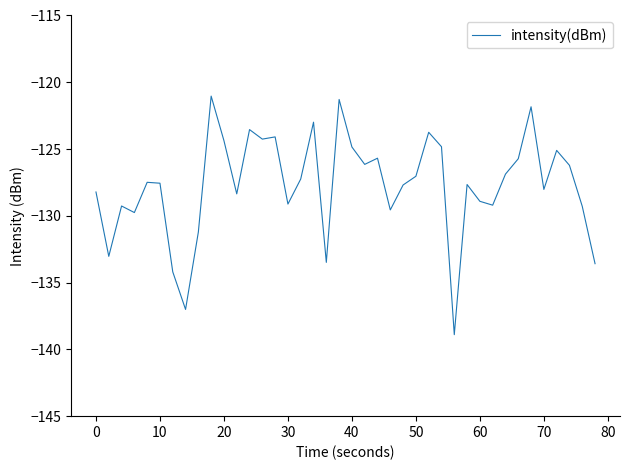

What is the smallest value displayed?

-138.9